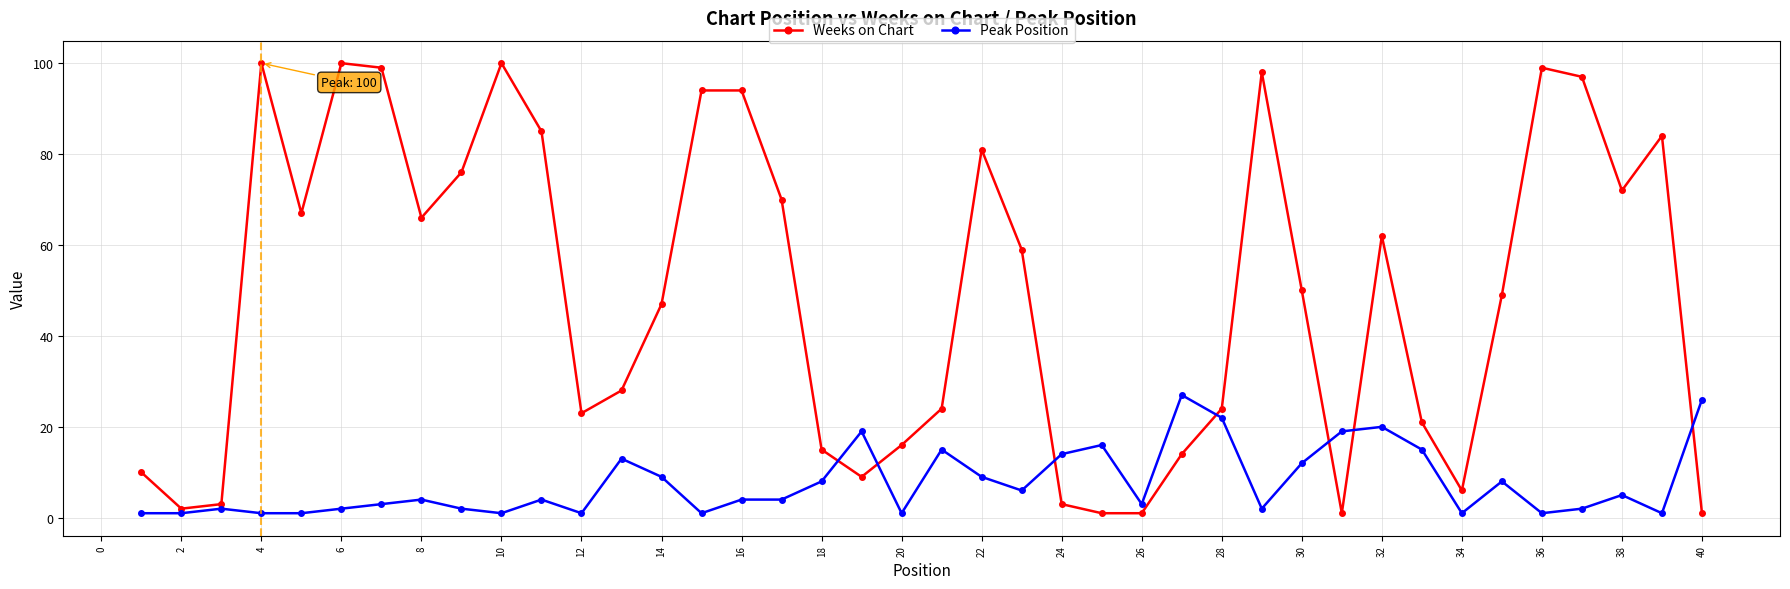

What is the difference between the maximum and minimum values in the Weeks on Chart series?

99